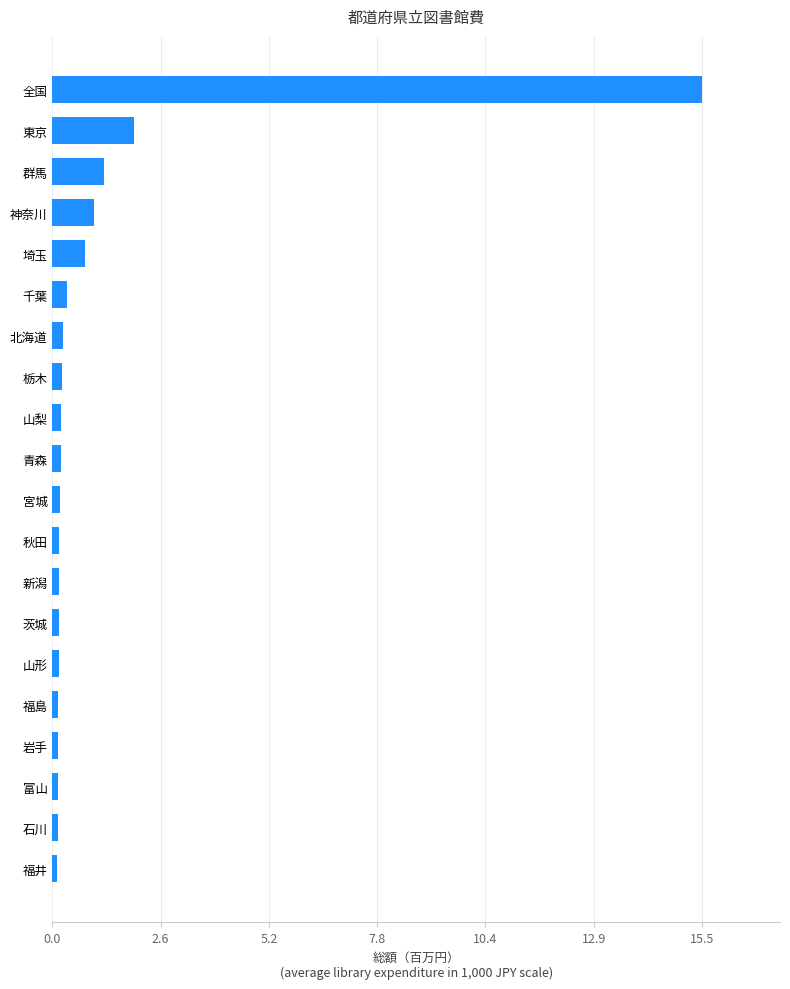

Which label corresponds to the largest value in the chart?

全国